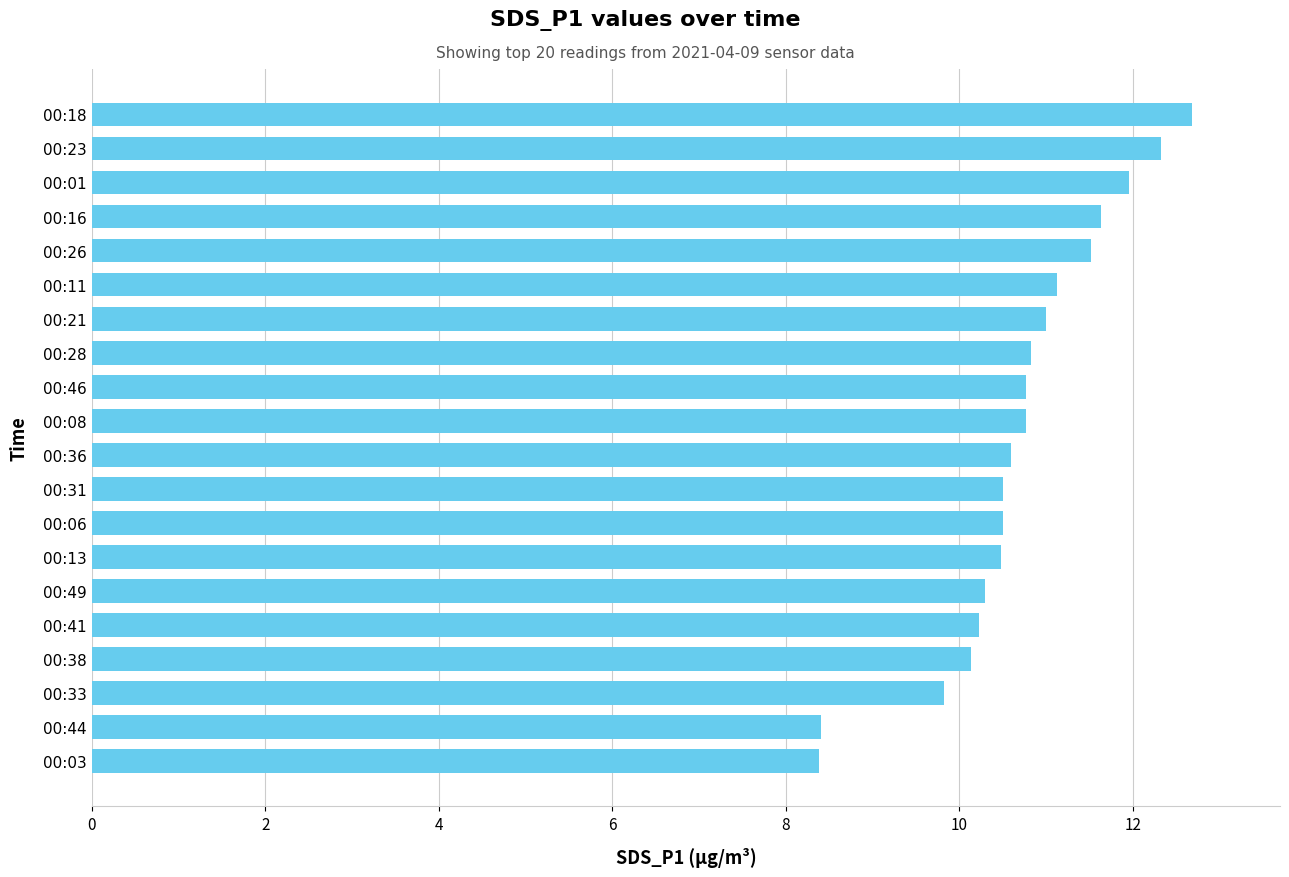

Which has a higher value, 00:28 or 00:41?

00:28